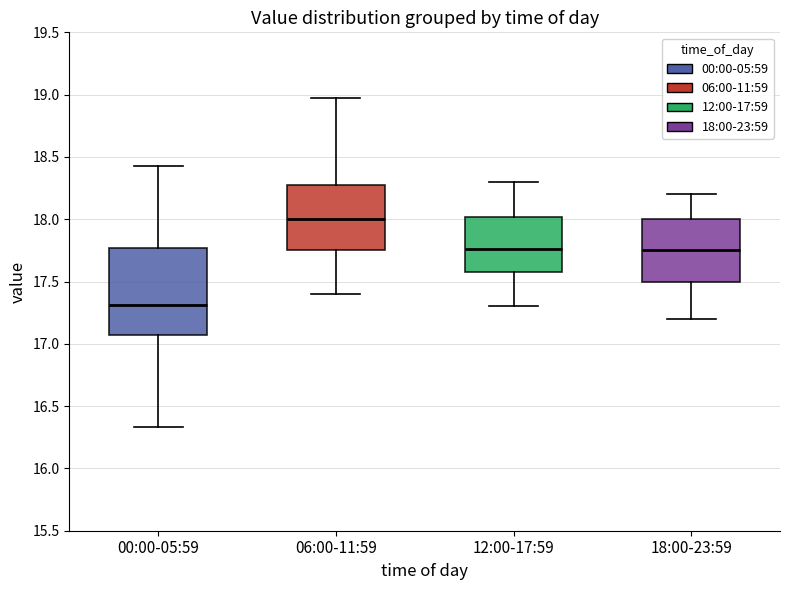

Where does the lower whisker of the box for 06:00-11:59 end on the y-axis? The values are not printed on the chart, so give them approximately, as read against the axis.

17.40